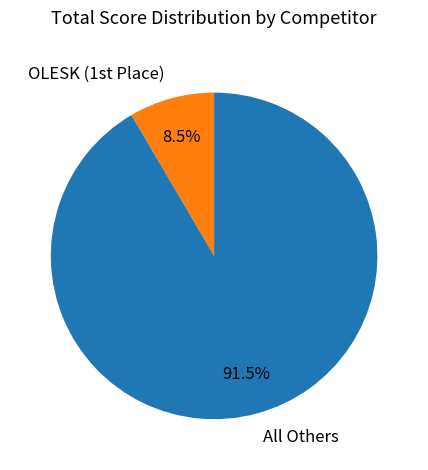

Is there any slice that represents more than half of the pie?

Yes